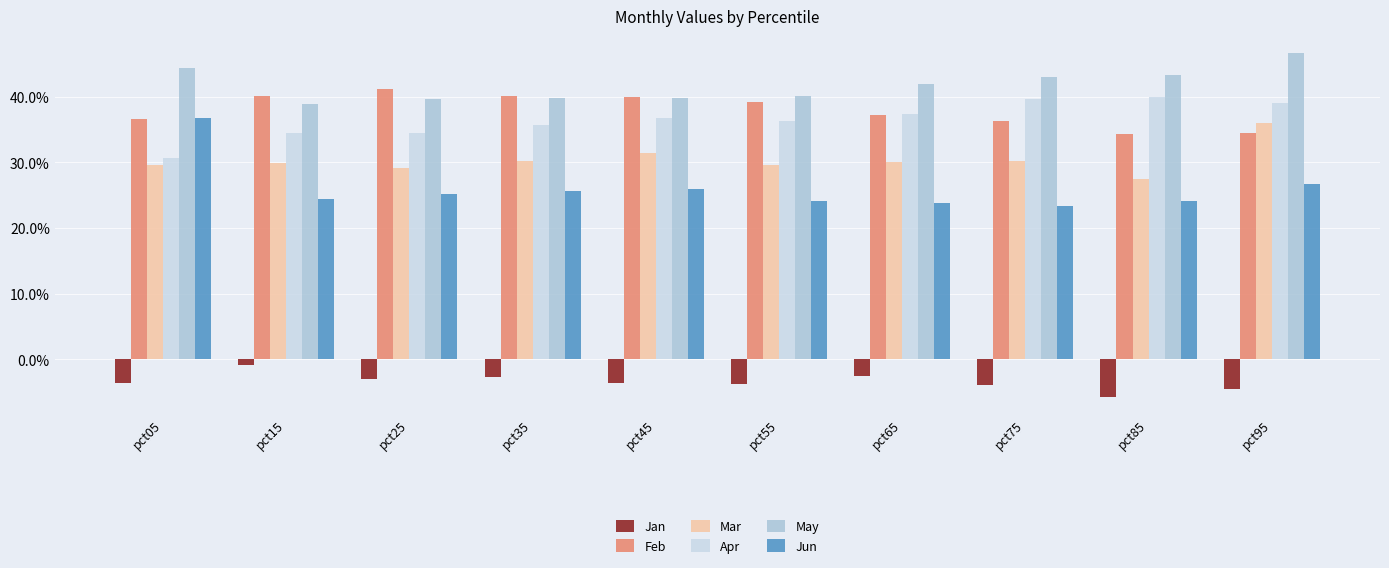

What is the value of the Jun bar at the 10th from the left?

0.3